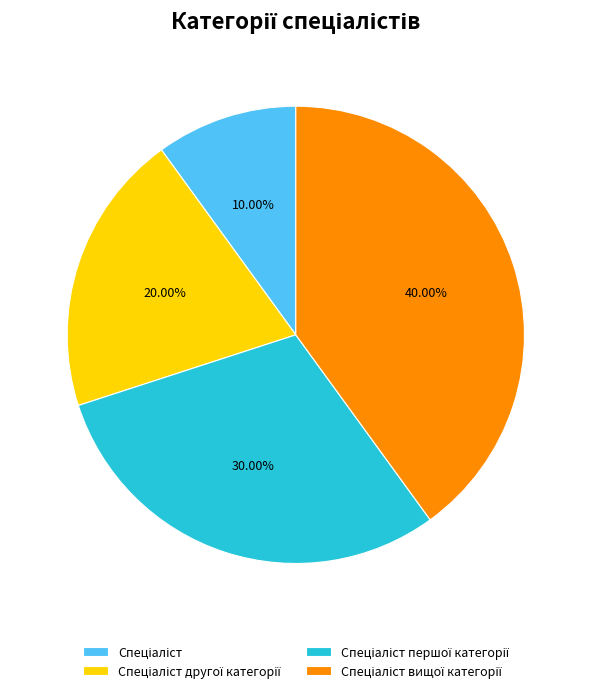

To the nearest percent, what is the combined percentage of Спеціаліст першої категорії and Спеціаліст?

40%